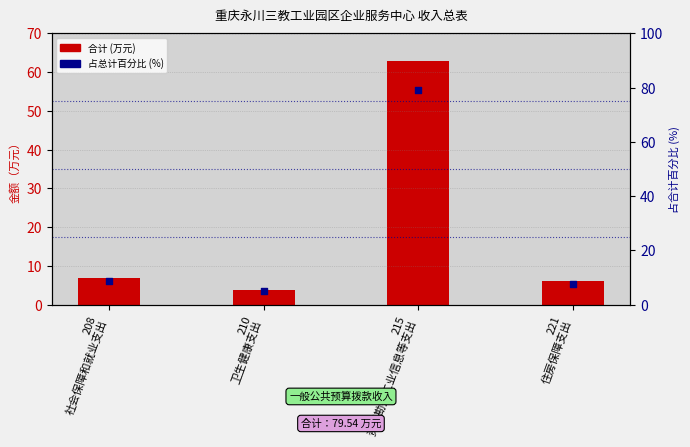

What are all the series names shown in the legend?

合计 (万元), 占总计百分比